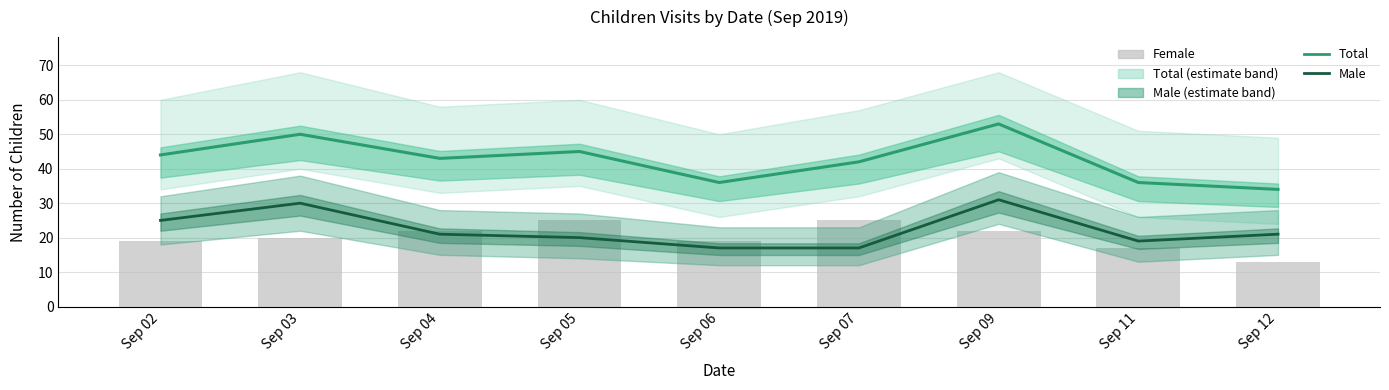

What is the greatest value displayed?

53